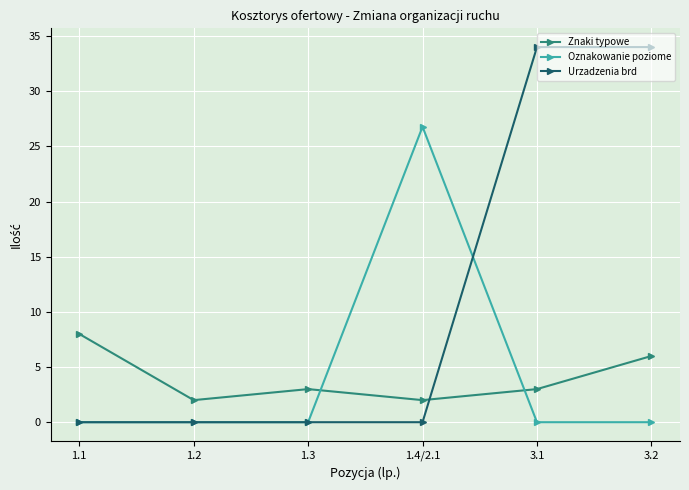

What is the label of the 4th point from the left?

1.4/2.1